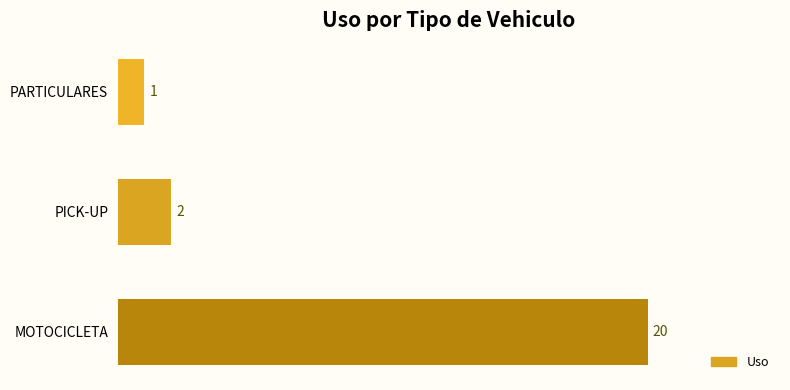

What is the minimum value shown in the chart?

1